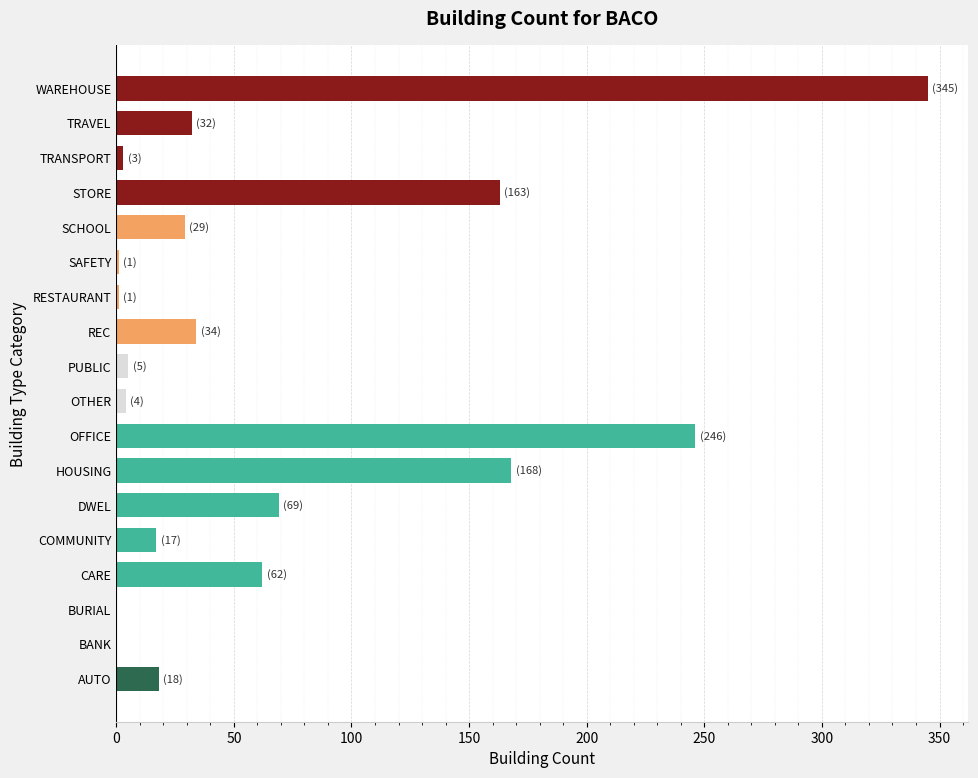

The chart shows a value of 168 at HOUSING. True or false?

True